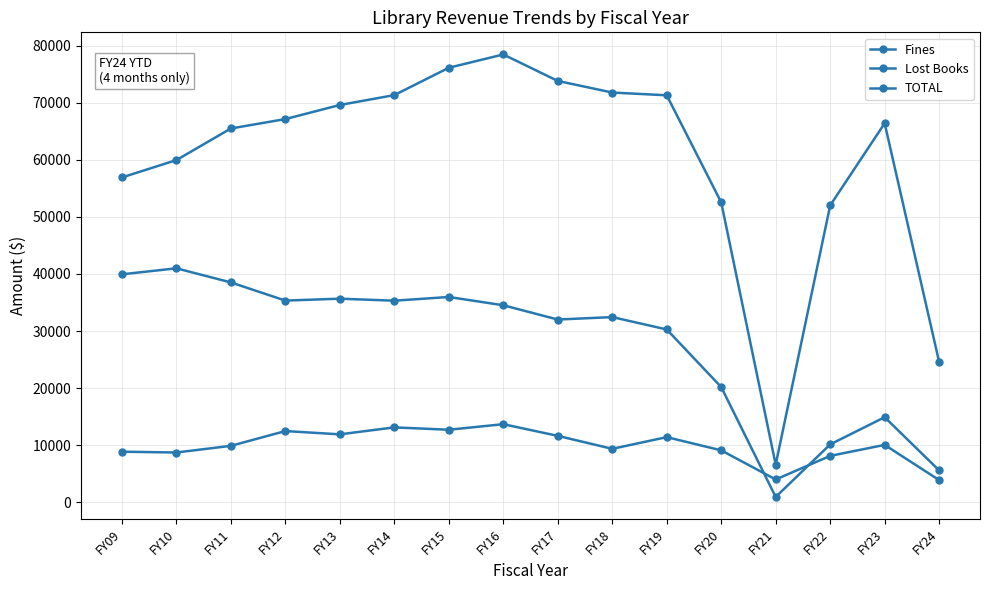

Does the chart display data point markers on the line(s)?

Yes